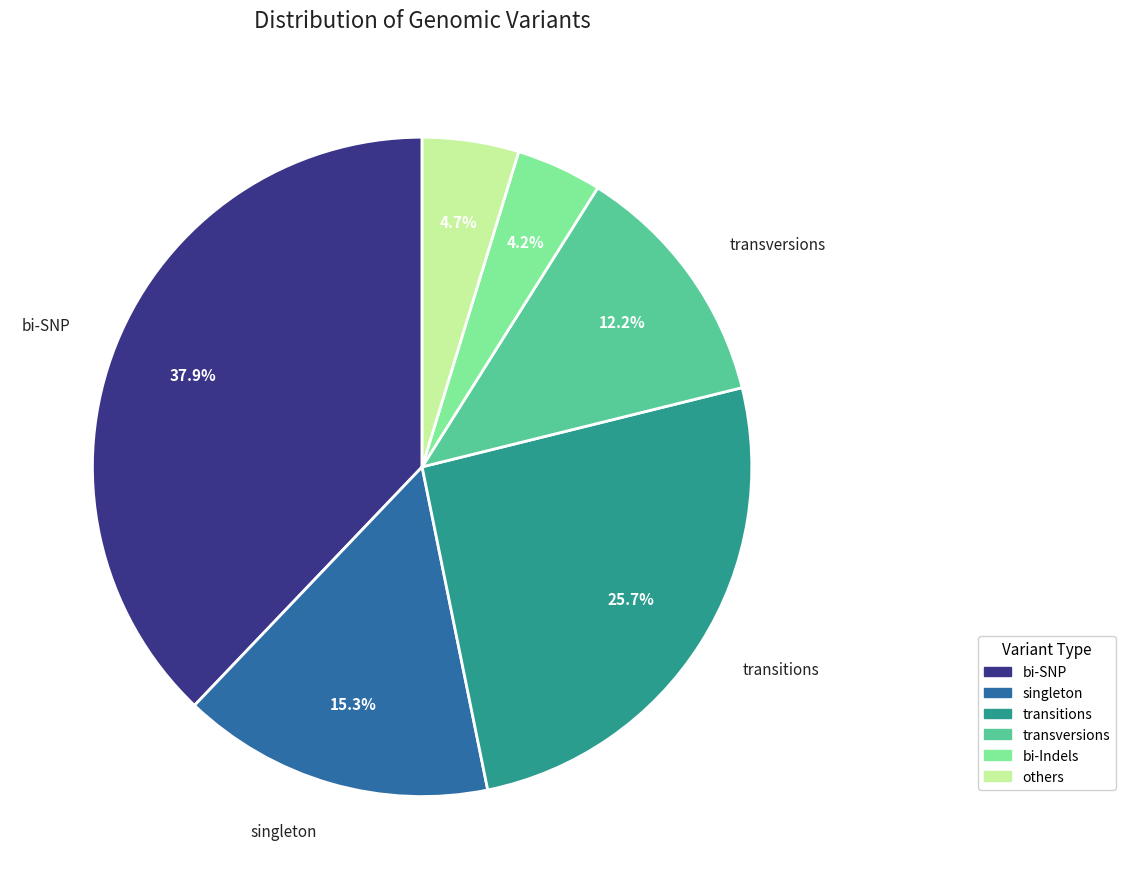

The singleton slice represents 9% of the pie. True or false?

False